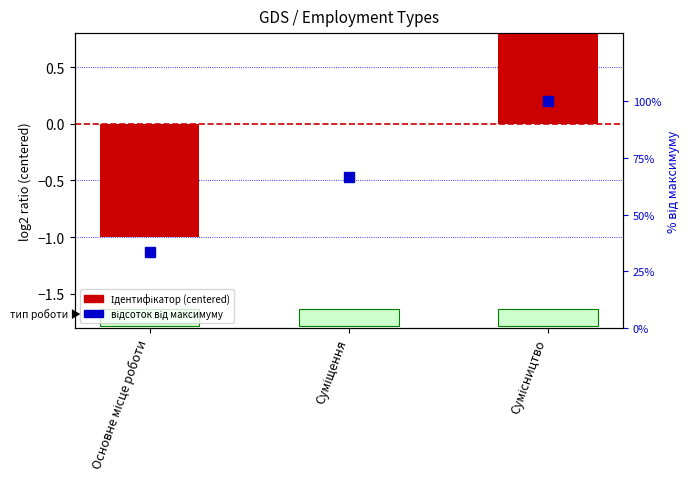

What is the total value across all series at Суміщення?

66.7